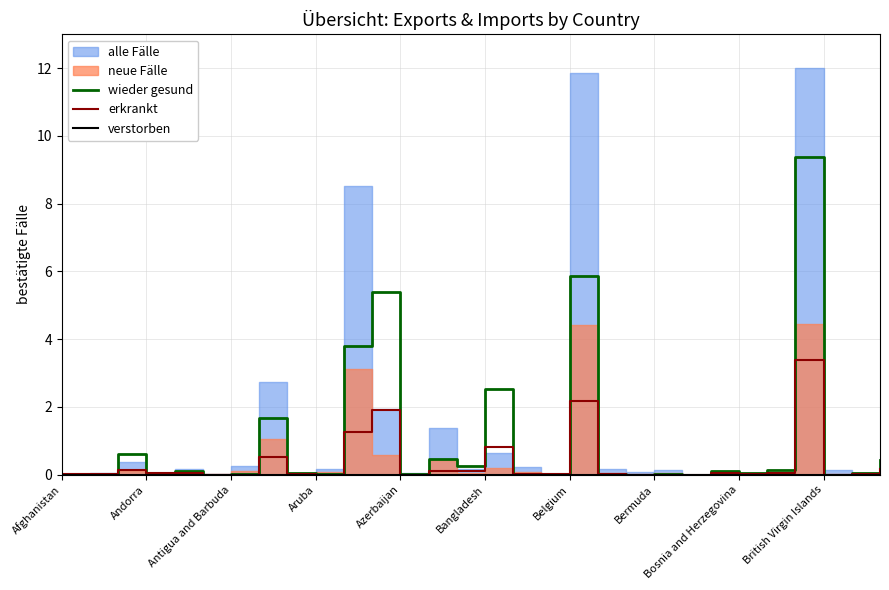

True or false: erkrankt has a value of 2.2 at Belgium.

True